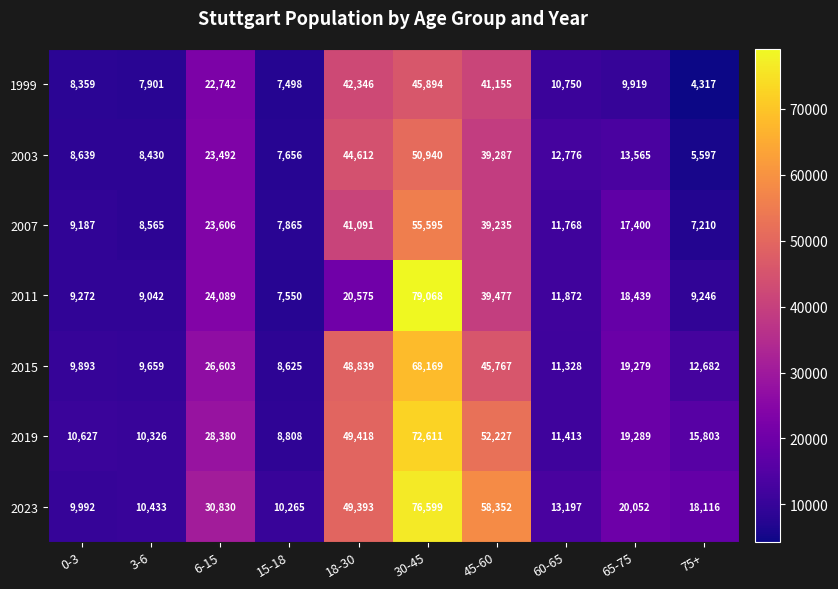

Is it true that 2003 equals 5597 at 75+?

True